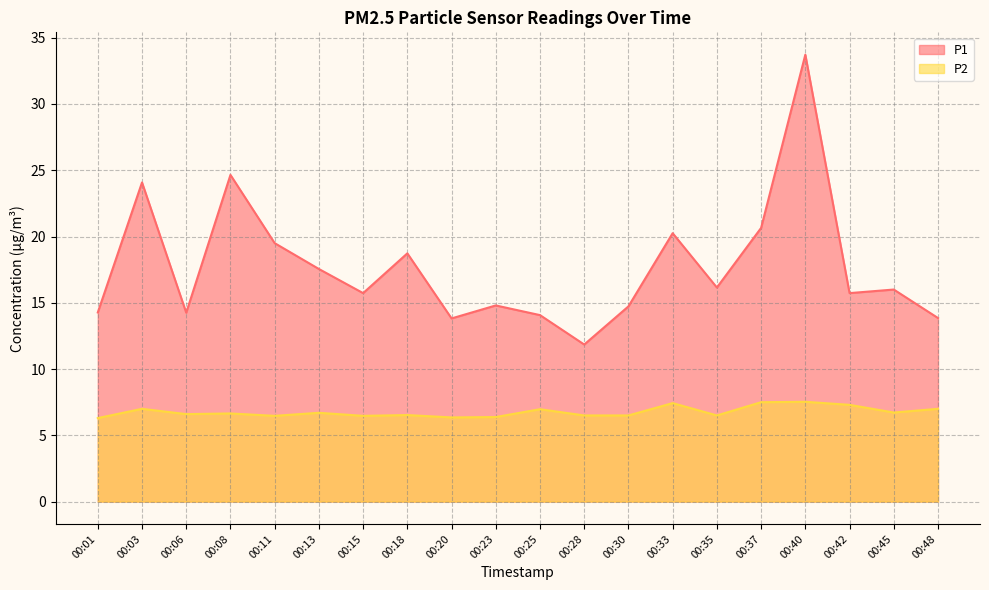

Which series has the largest range (max minus min)?

P1